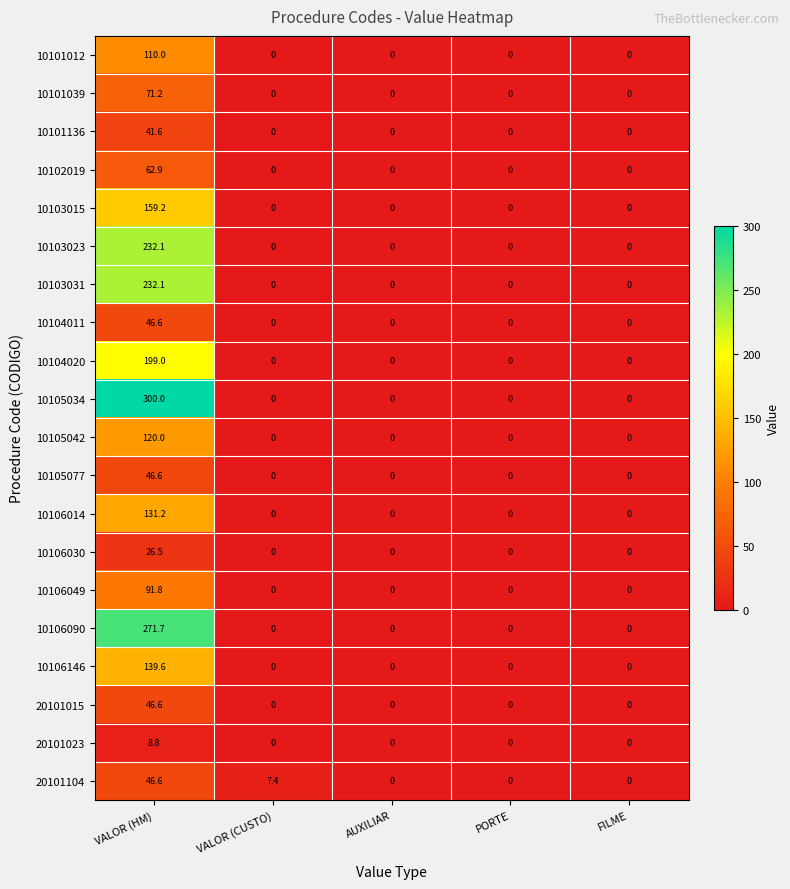

Count the number of categories in the chart.

5